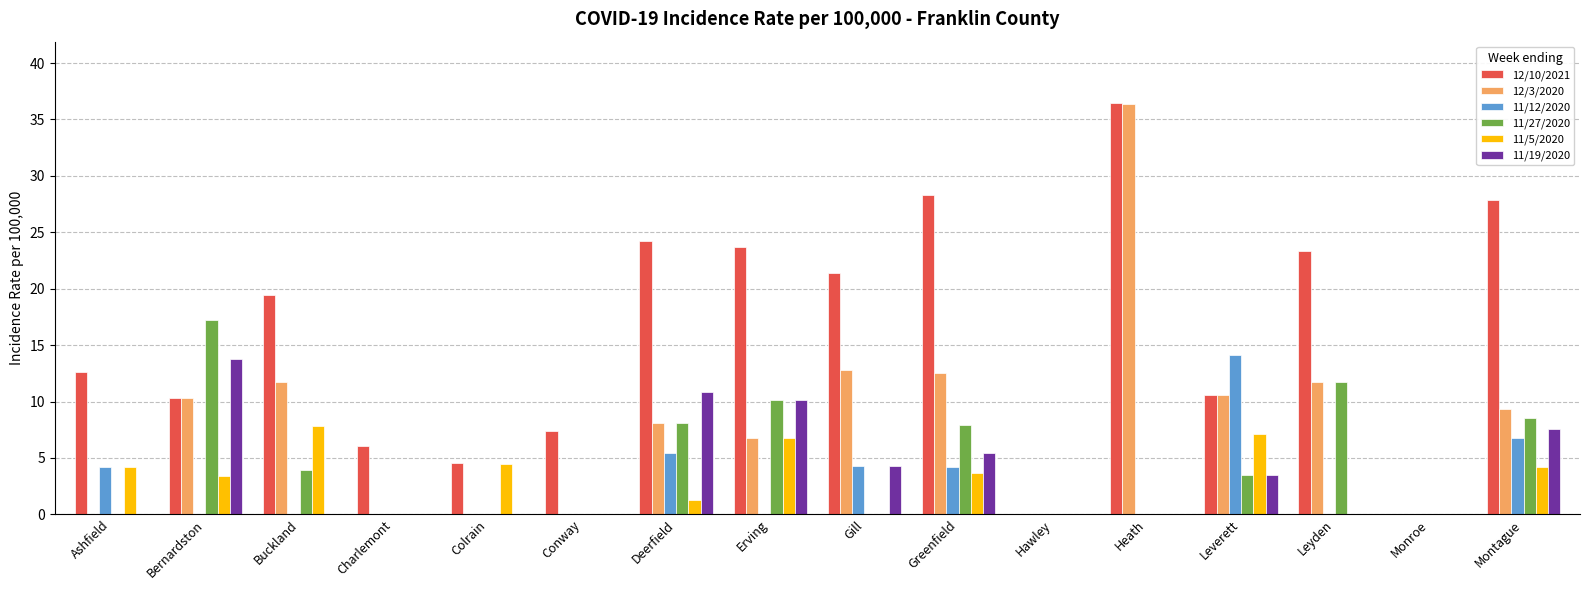

Which category has the highest value across all series?

Heath